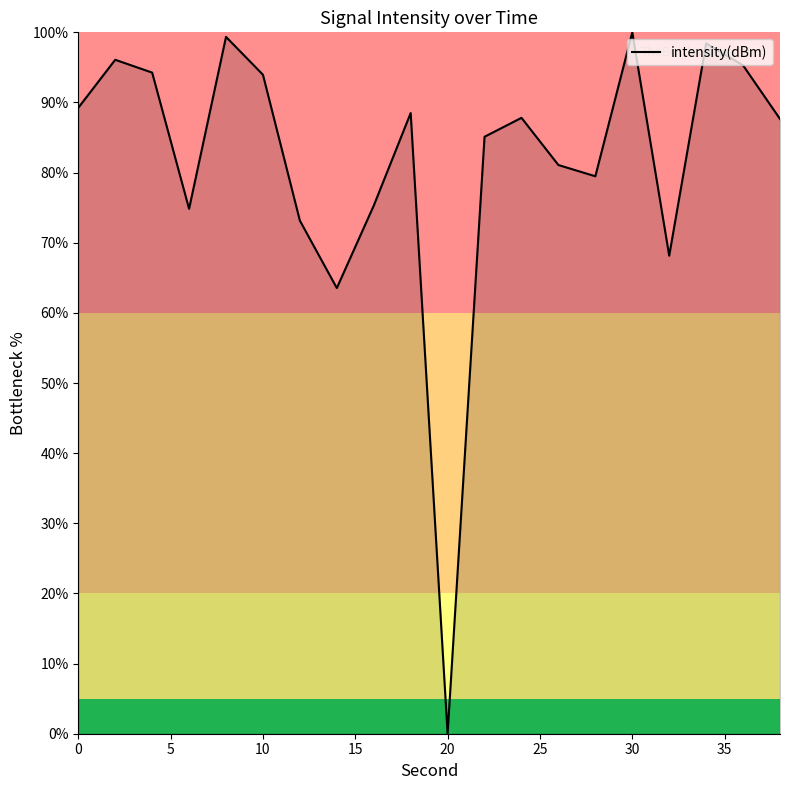

What is the greatest value displayed?

100.0